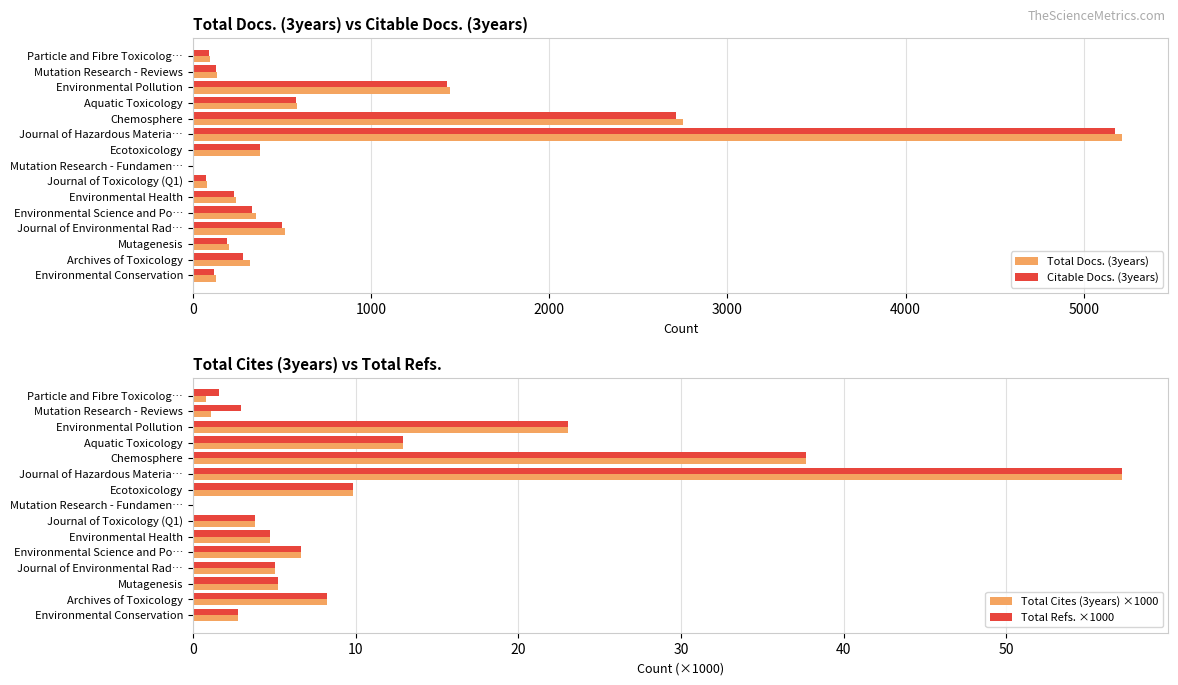

At how many categories does at least one series exceed 2490?

2